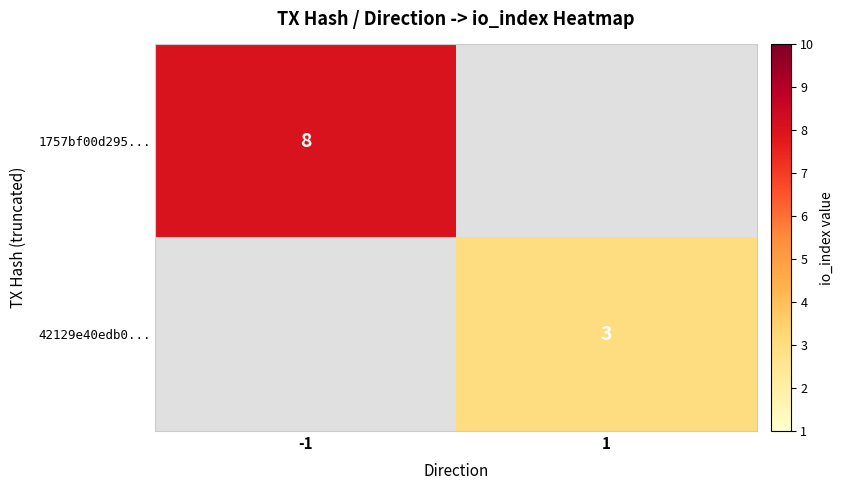

Is the value of 1757bf00d295... at -1 greater than the value of 42129e40edb0... at 1?

Yes